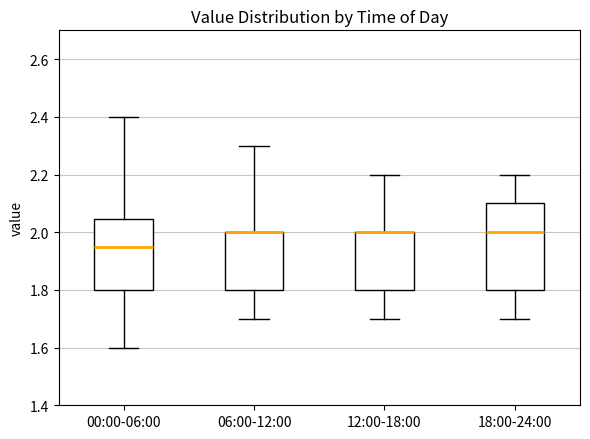

Which box is the tallest, from its lower edge to its upper edge?

18:00-24:00